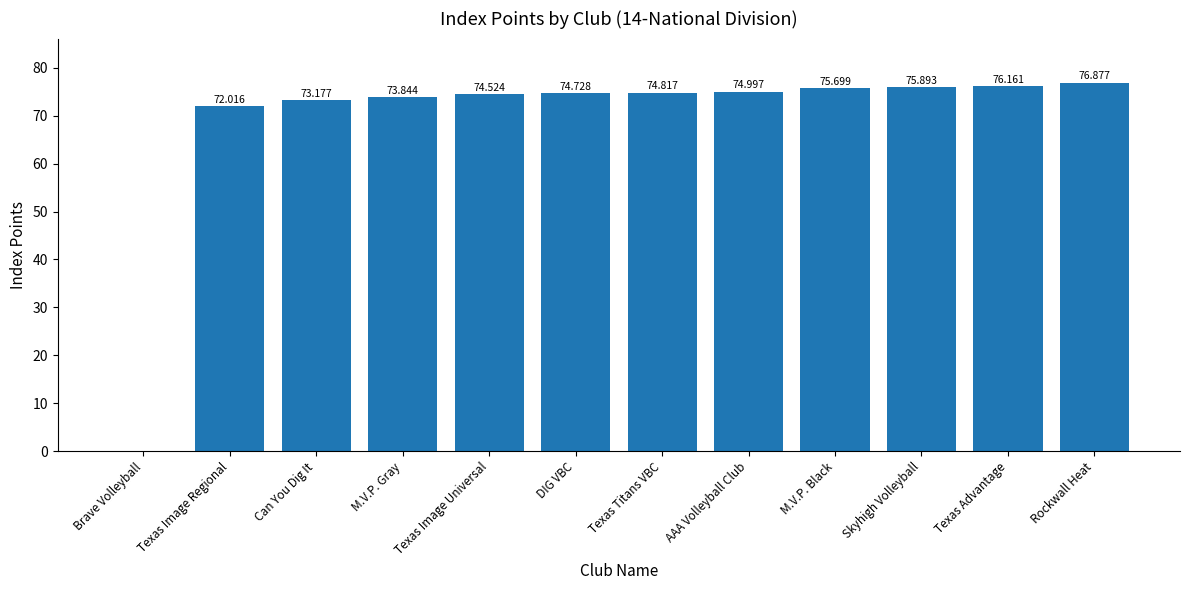

What is the maximum value shown in the chart?

76.9